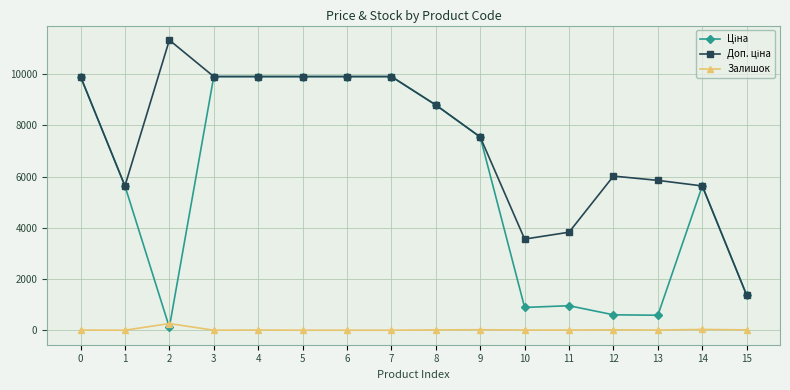

What is the difference between the highest and lowest values at 4?

9901.5